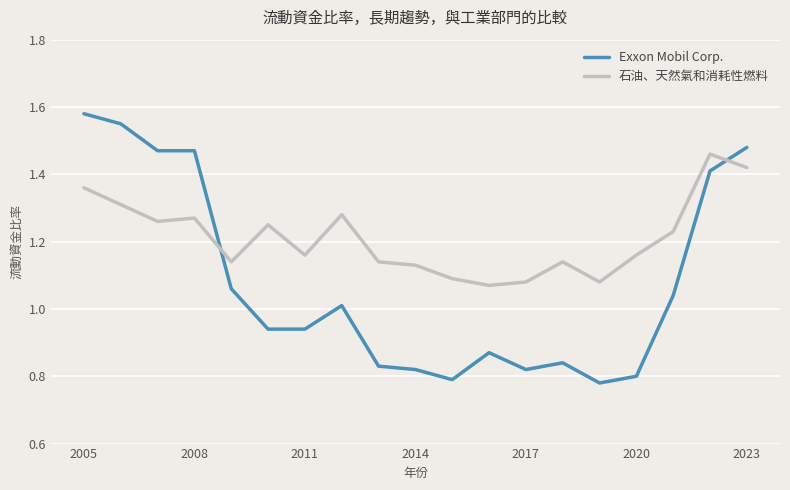

Which series ends up on top after the final intersection of 石油、天然氣和消耗性燃料 and Exxon Mobil Corp.?

Exxon Mobil Corp.